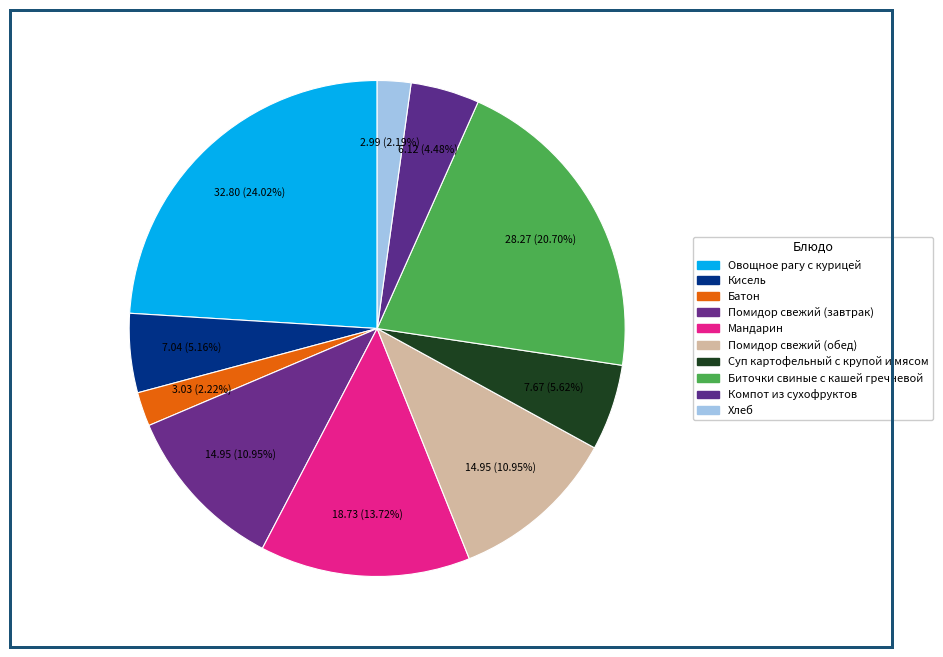

To the nearest percent, what portion does Помидор свежий (обед) represent?

11%